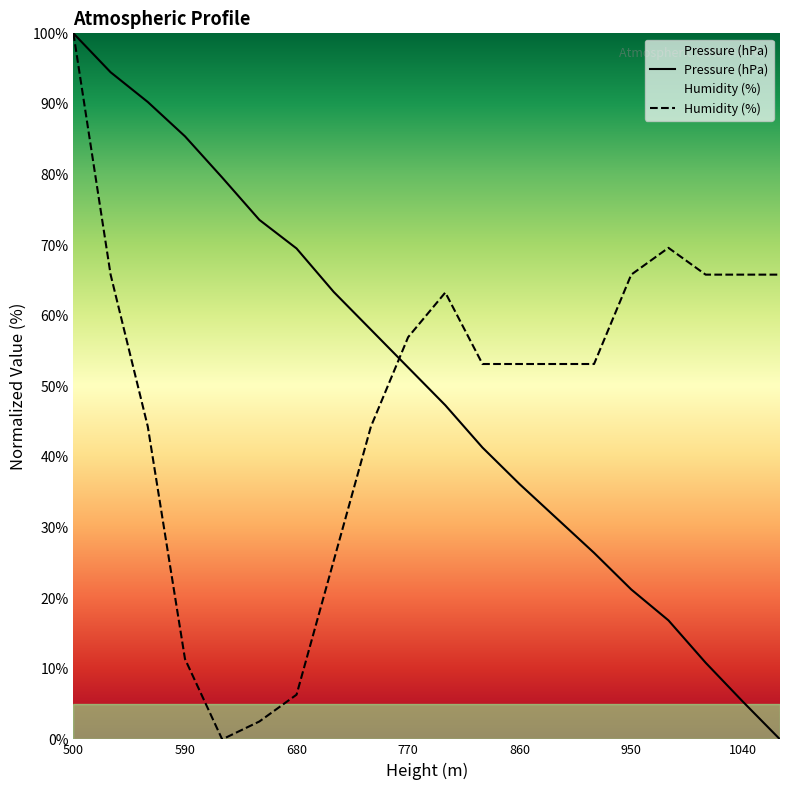

Does the chart display data point markers on the line(s)?

No